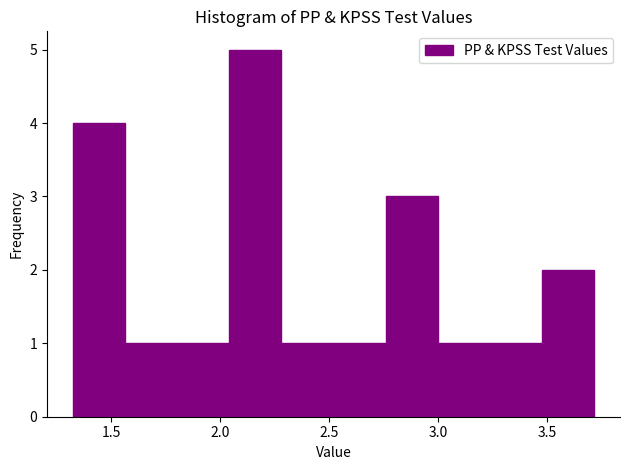

What is the height of the bar covering 1.30 to 1.55 on the x-axis? Neither the bar edges nor the heights are printed on the chart, so give them approximately, as read against the axes.

4